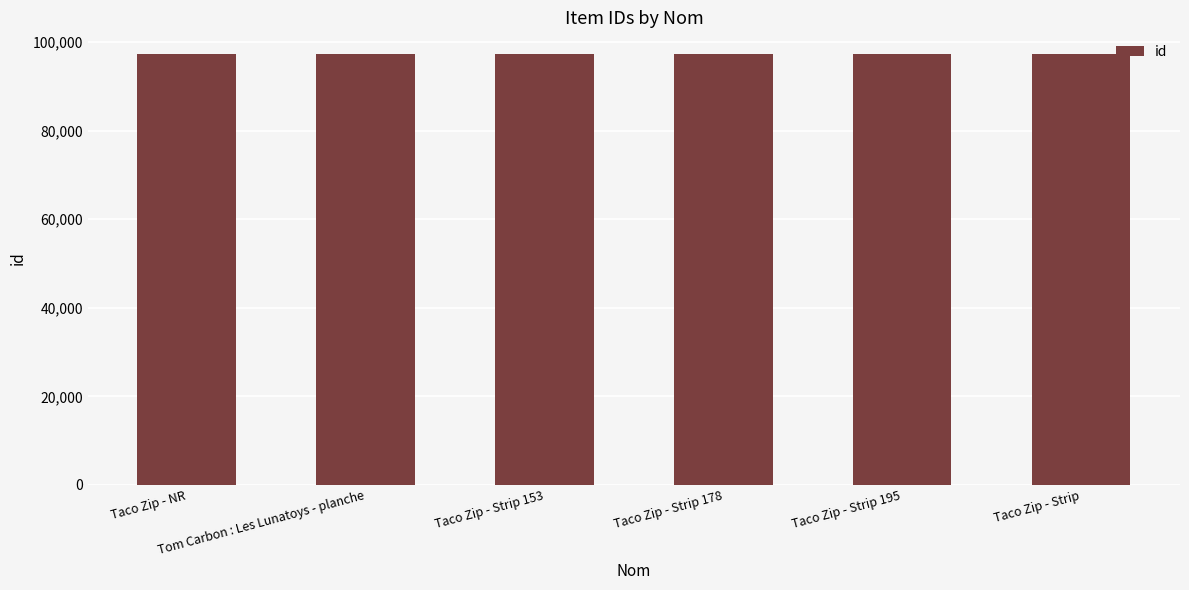

What is the smallest value displayed?

97318